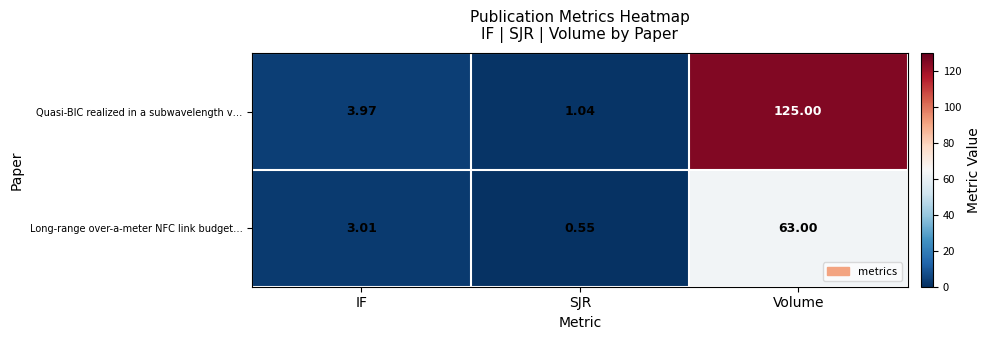

Rank the series by their average value, from highest to lowest.

Quasi-BIC realized in a subwavelength v…, Long-range over-a-meter NFC link budget…